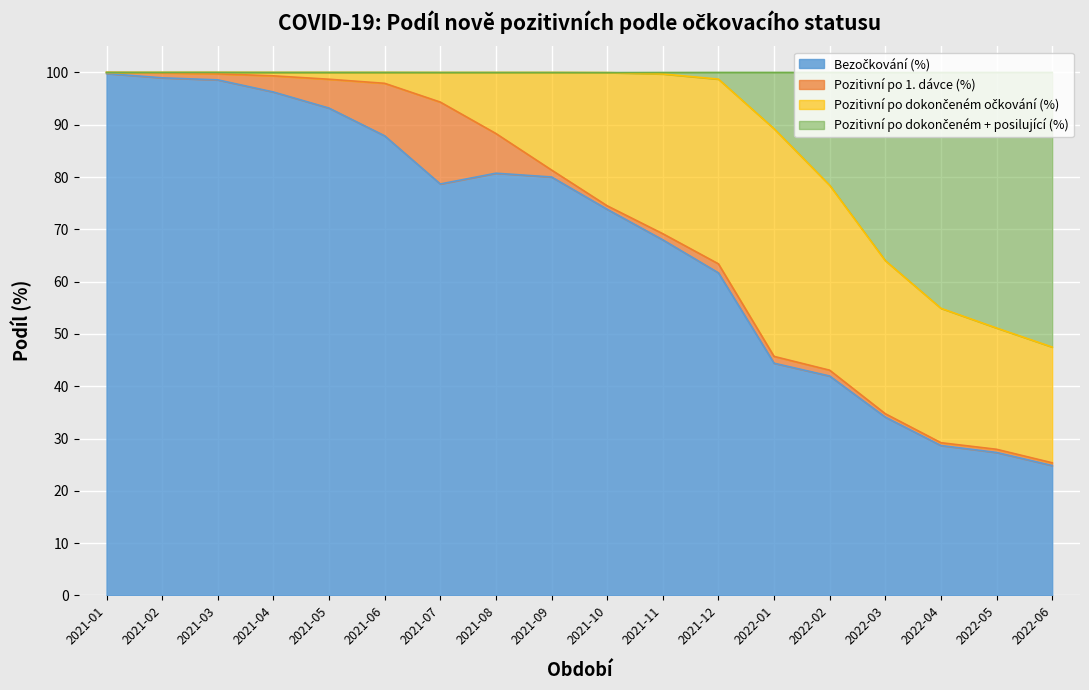

What is the difference between the Bezočkování (%) values at 2022-01 and 2021-04?

51.9